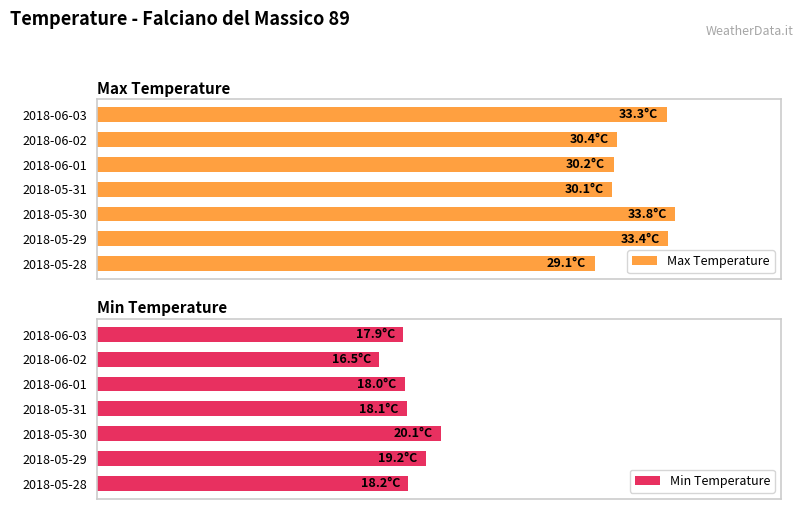

How many bars are there in each group?

2